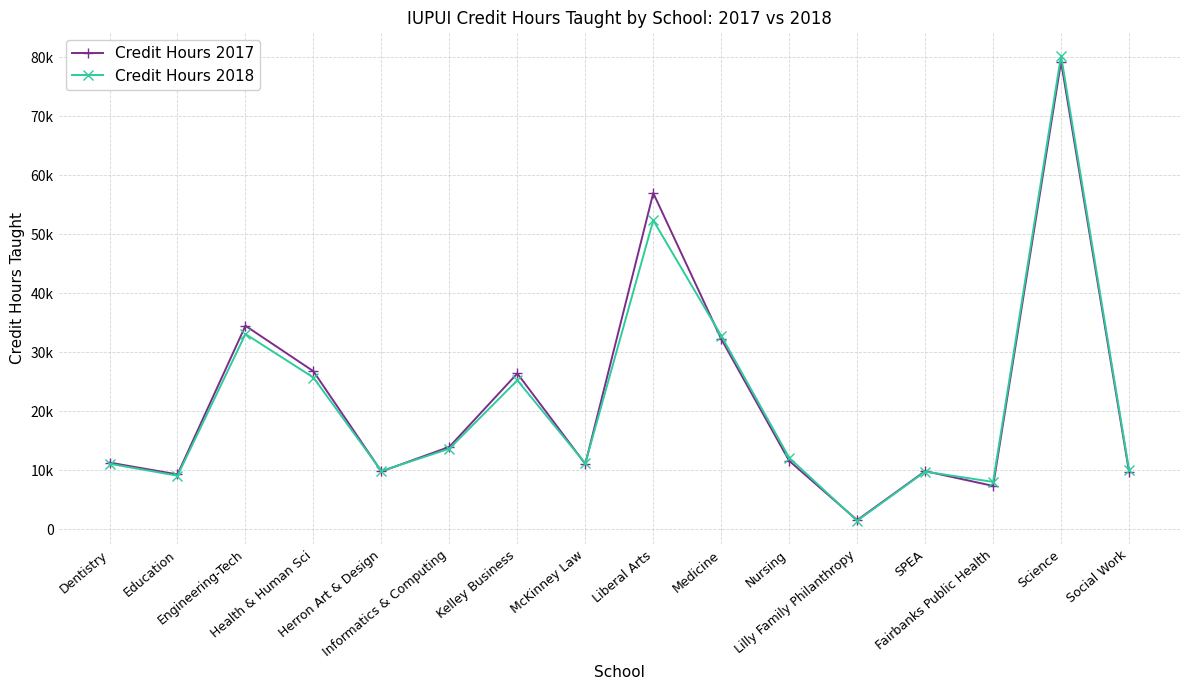

What is the label of the 9th point from the right?

McKinney Law